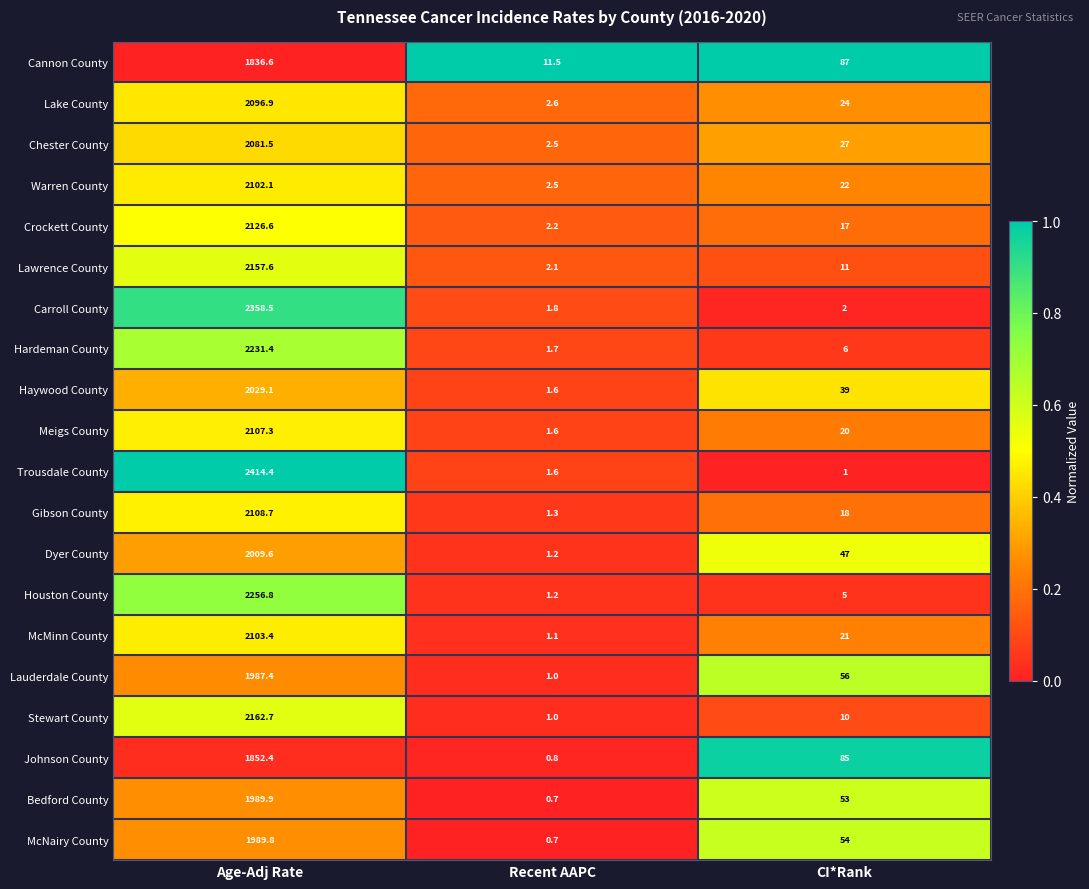

What value does the Haywood County series have at Age-Adj Rate?

2029.1